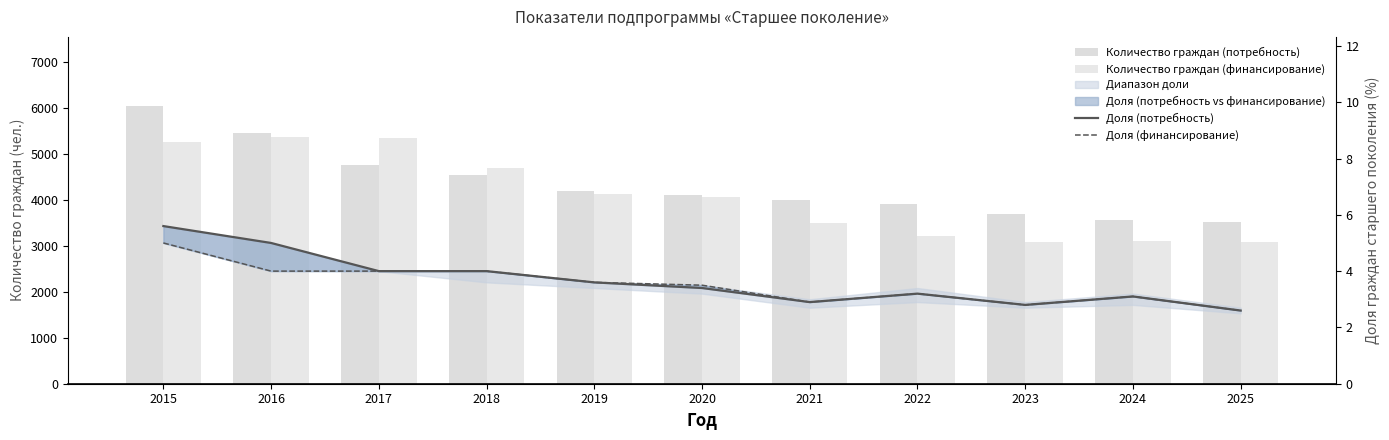

Which series has the largest range (max minus min)?

Количество граждан (потребность)